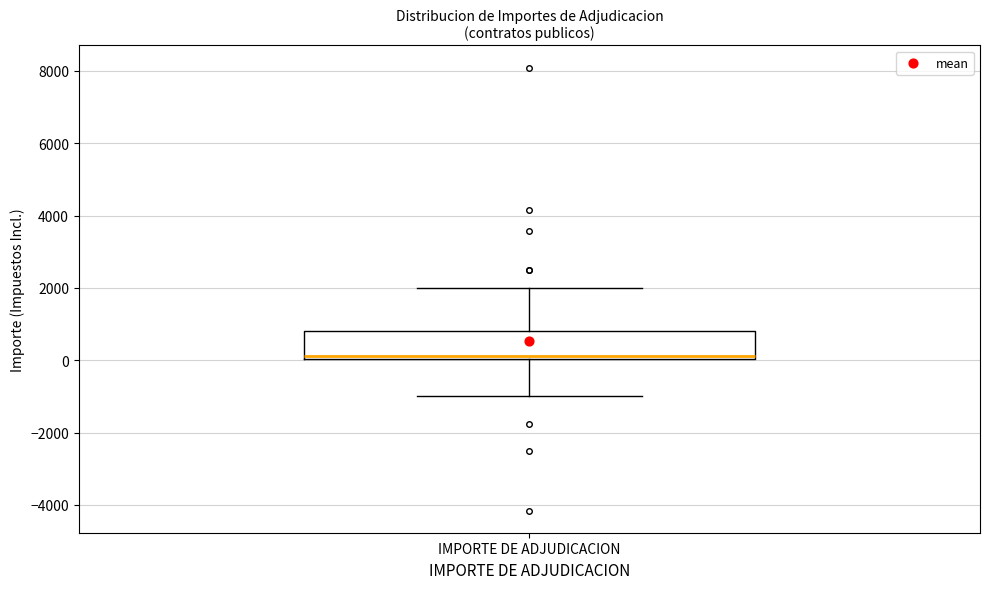

Where does the lower whisker of the box for IMPORTE DE ADJUDICACION end on the y-axis? The values are not printed on the chart, so give them approximately, as read against the axis.

-1000